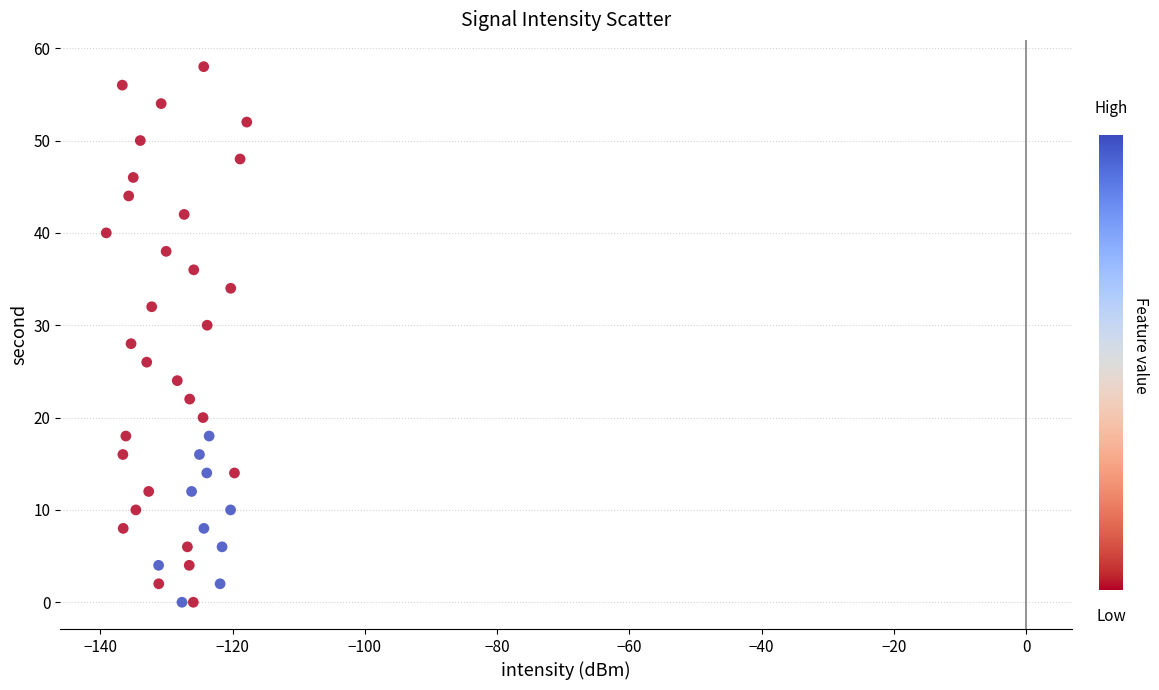

What is the range of Y values (max minus min)?

58